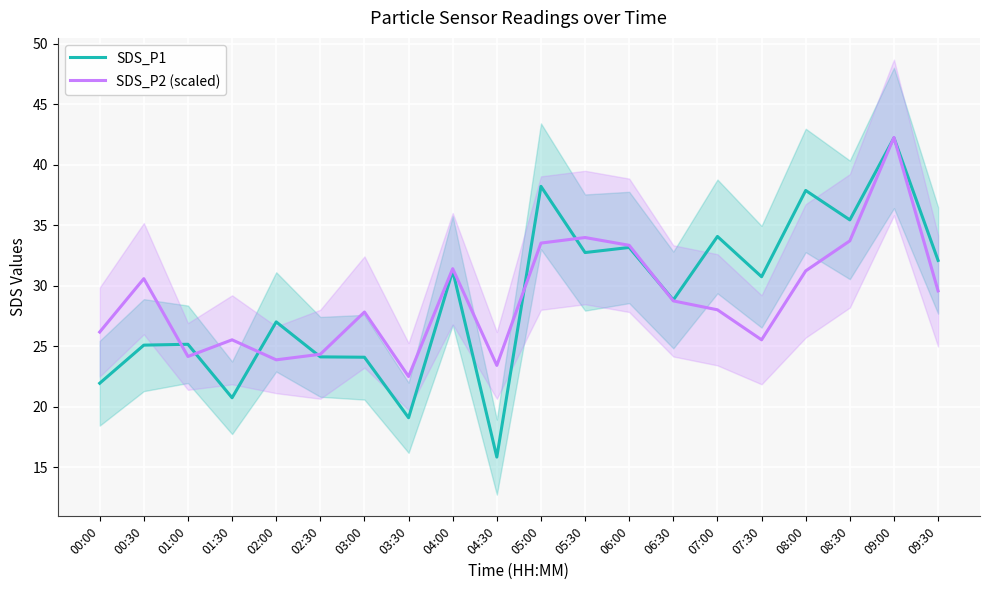

True or false: SDS_P2 (scaled) and SDS_P1 intersect in this chart.

True